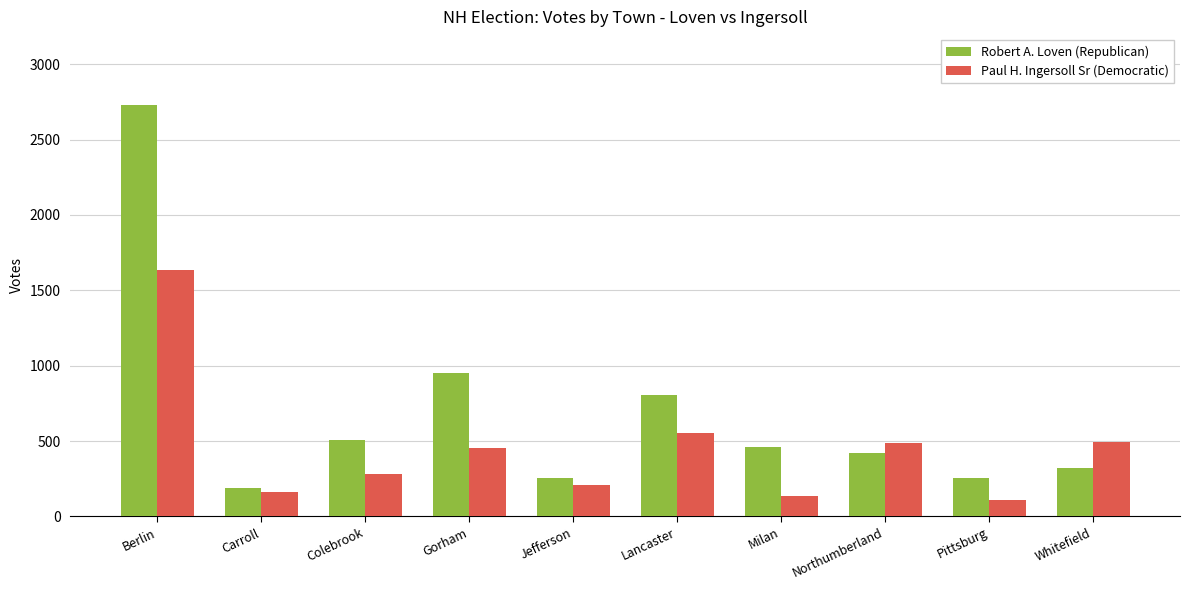

What are all the series names shown in the legend?

Robert A. Loven (Republican), Paul H. Ingersoll Sr (Democratic)